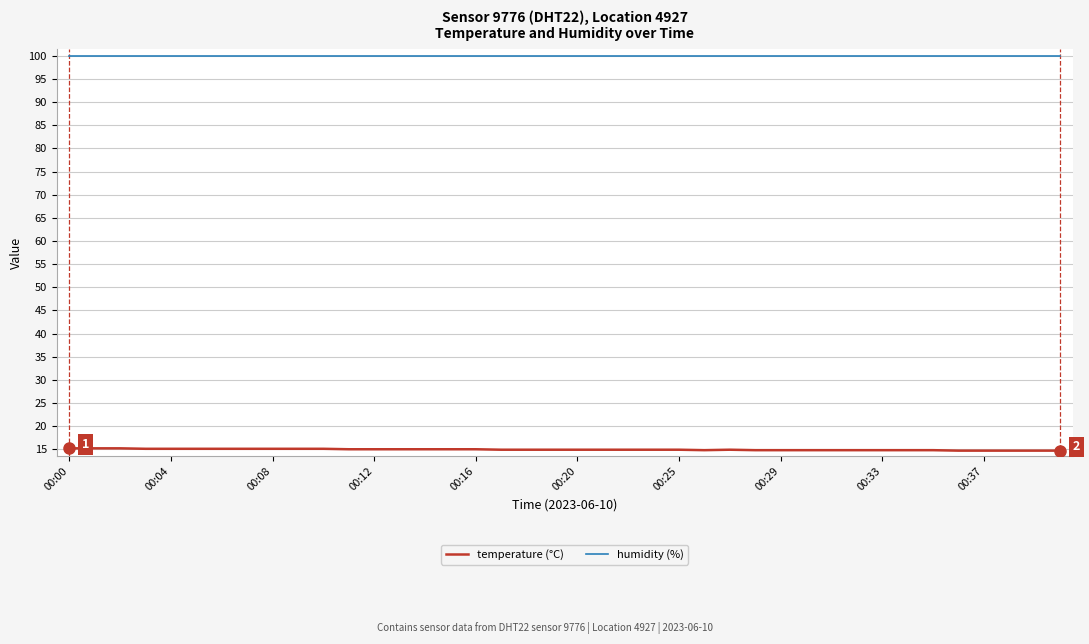

Which series has the largest total across all categories?

humidity (%)